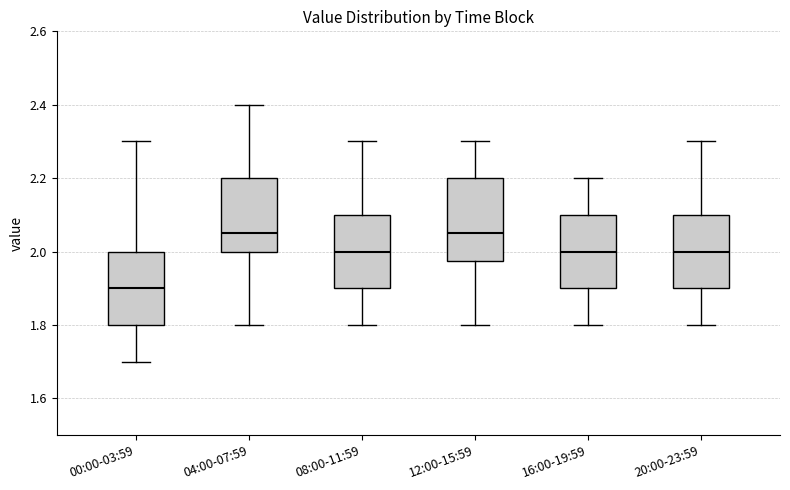

Where is the lower edge of the box for 20:00-23:59 on the y-axis? The values are not printed on the chart, so give them approximately, as read against the axis.

1.90